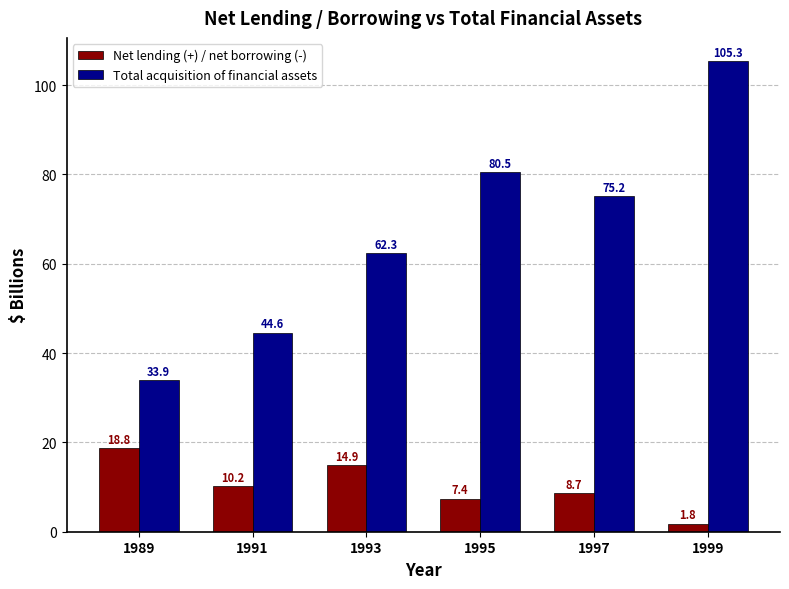

At which label does Total acquisition of financial assets reach its peak?

1999